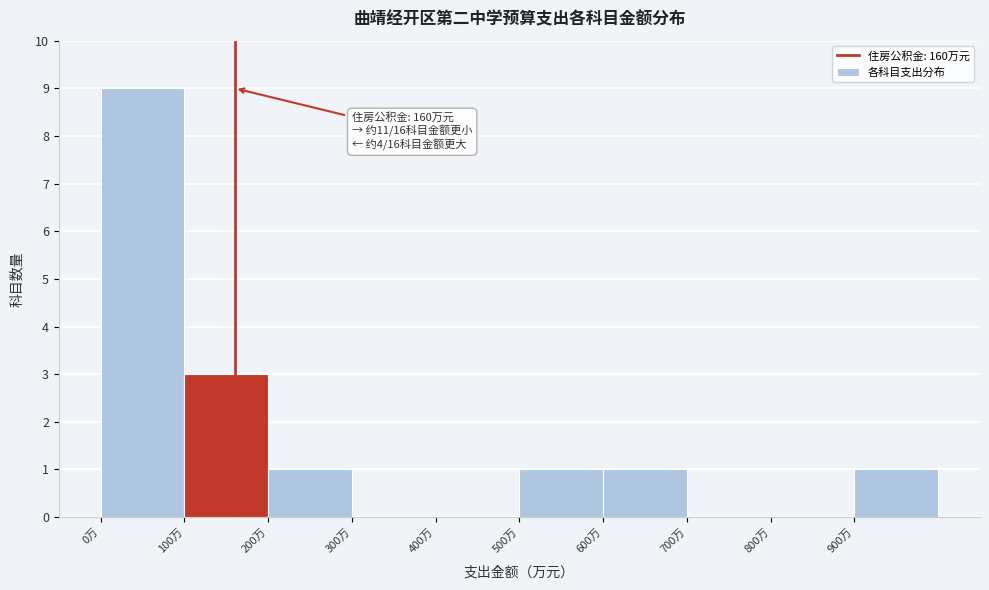

Over which range of the x-axis is the bar tallest?

0 to 100